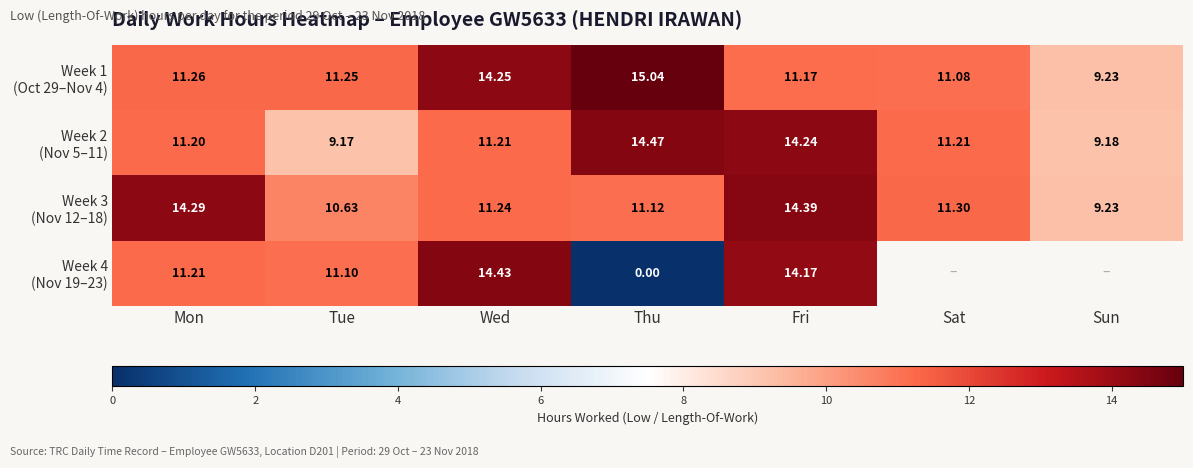

The Week 2 (Nov 5–11) series shows 9.2 at Sun. True or false?

True